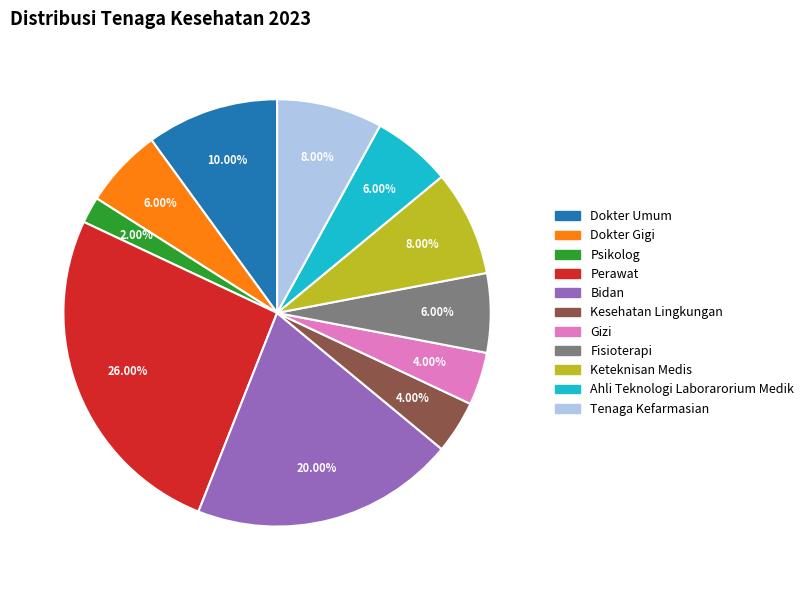

Does Fisioterapi account for over 50% of the chart?

No